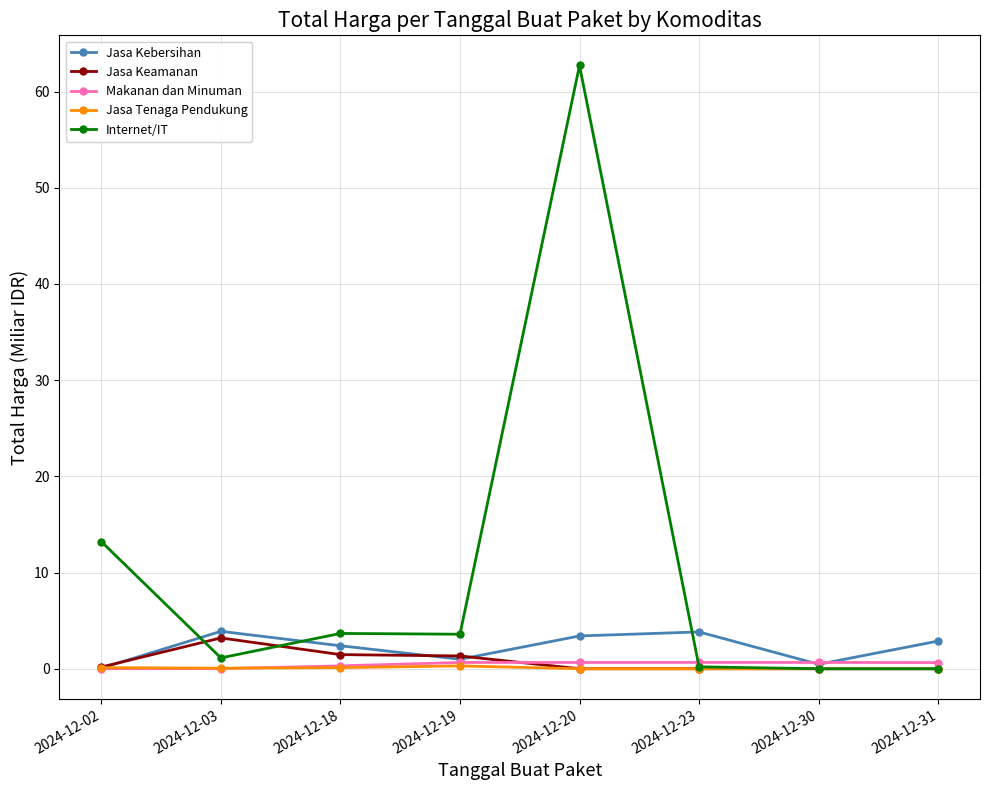

Which series has the widest spread of values?

Internet/IT